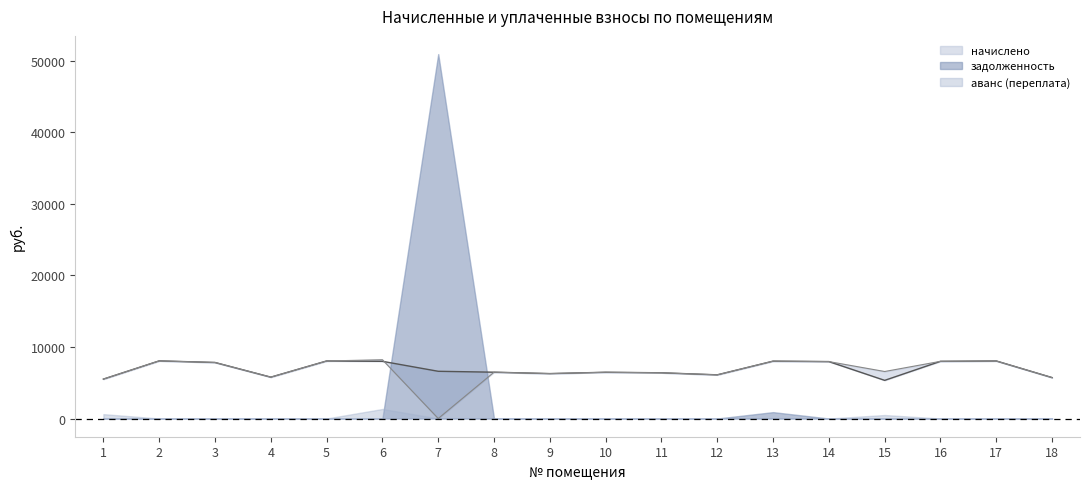

True or false: начислено and уплачено intersect in this chart.

True